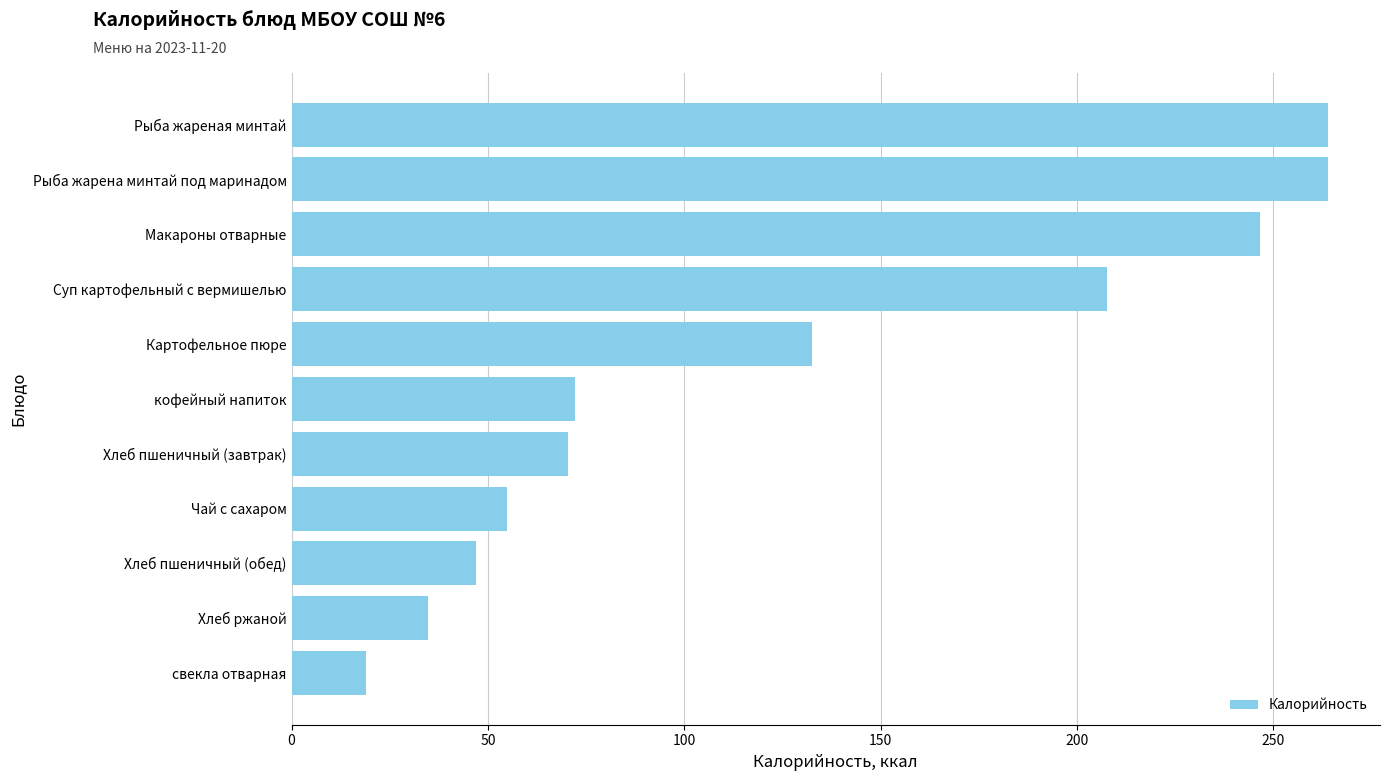

The chart shows a value of 383.5 at Макароны отварные. True or false?

False